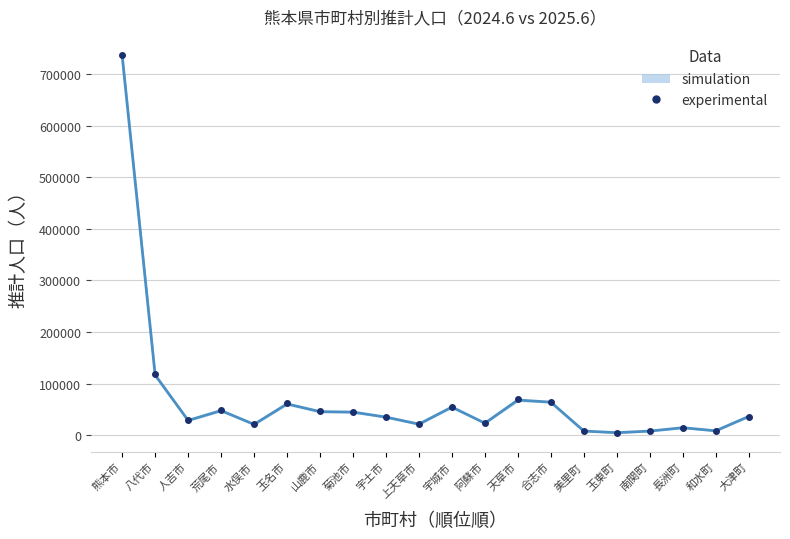

What is the maximum value shown in the chart?

737140